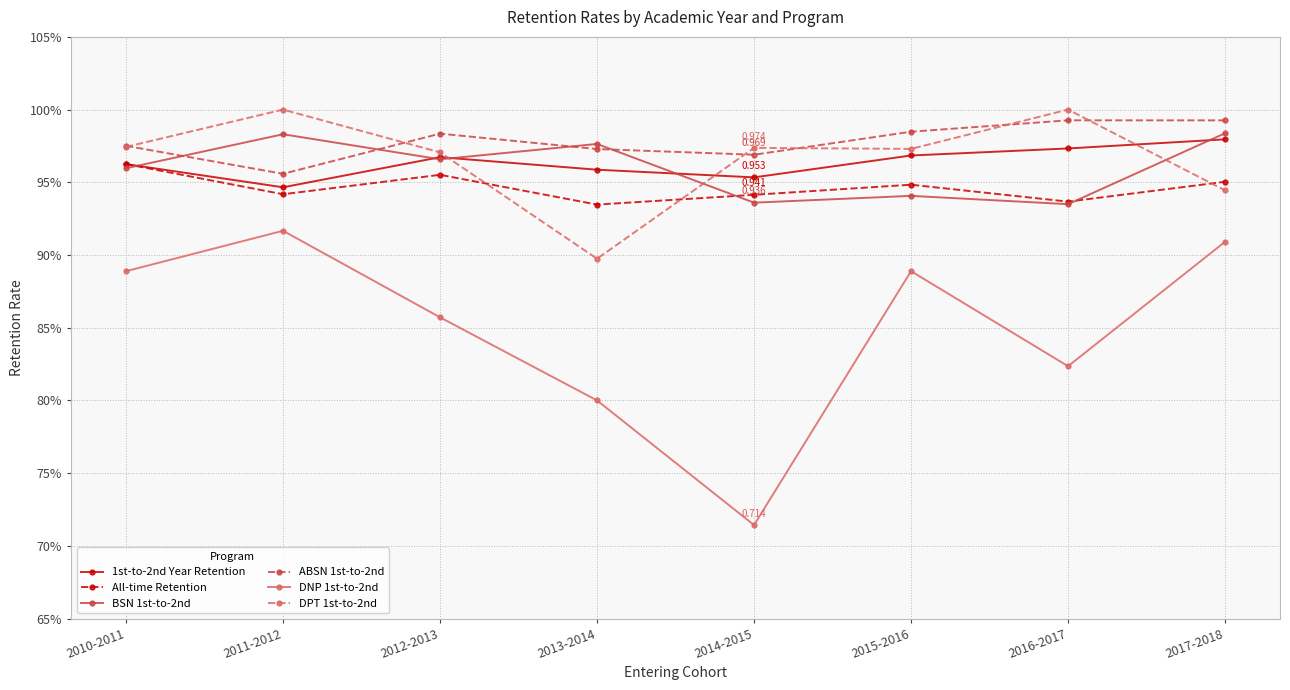

Is this an area chart (filled region under the line)?

No